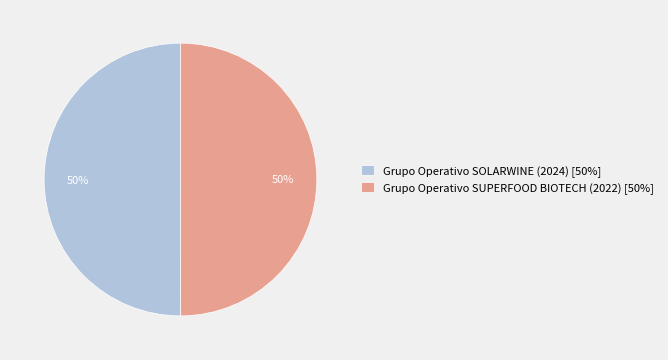

The Grupo Operativo SOLARWINE (2024) slice represents 58% of the pie. True or false?

False